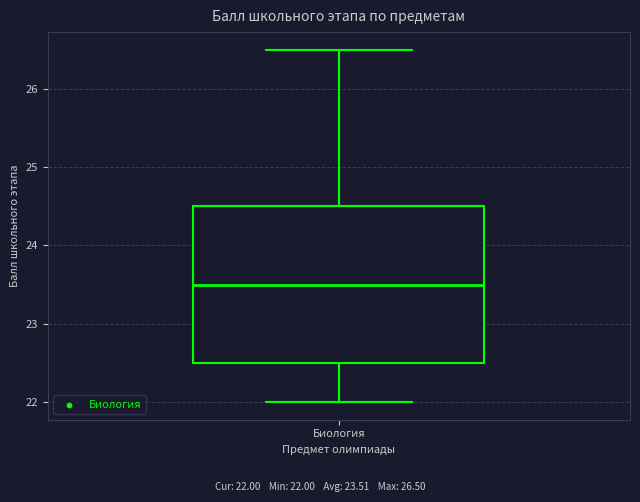

Where is the lower edge of the box for Биология on the y-axis? The values are not printed on the chart, so give them approximately, as read against the axis.

22.5